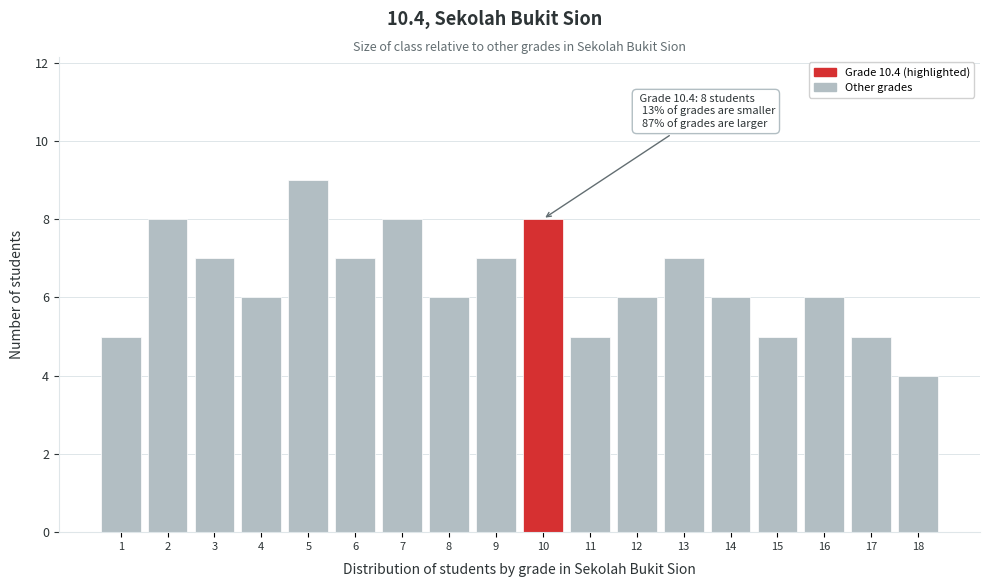

Reading left to right, what are all the values shown in this chart?

1=5	2=8	3=7	4=6	5=9	6=7	7=8	8=6	9=7	10=8	11=5	12=6	13=7	14=6	15=5	16=6	17=5	18=4